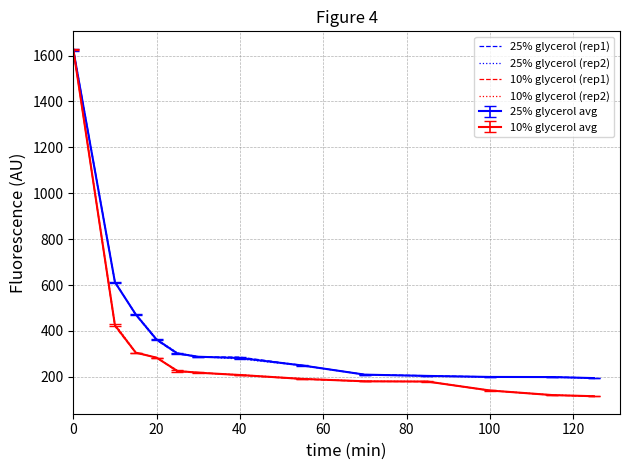

What is the difference between the maximum and minimum values in the 10% glycerol (rep2) series?

1514.0